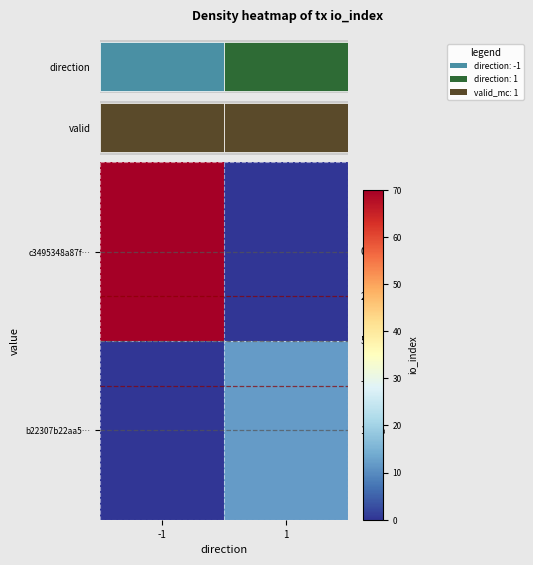

Is it true that b22307b22aa5… equals -6 at -1?

False